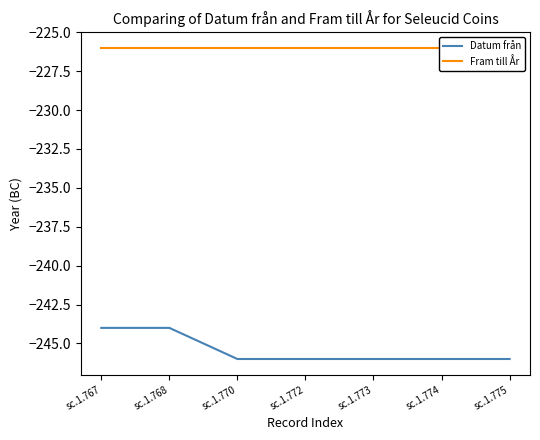

What are all the series names shown in the legend?

Datum från, Fram till År